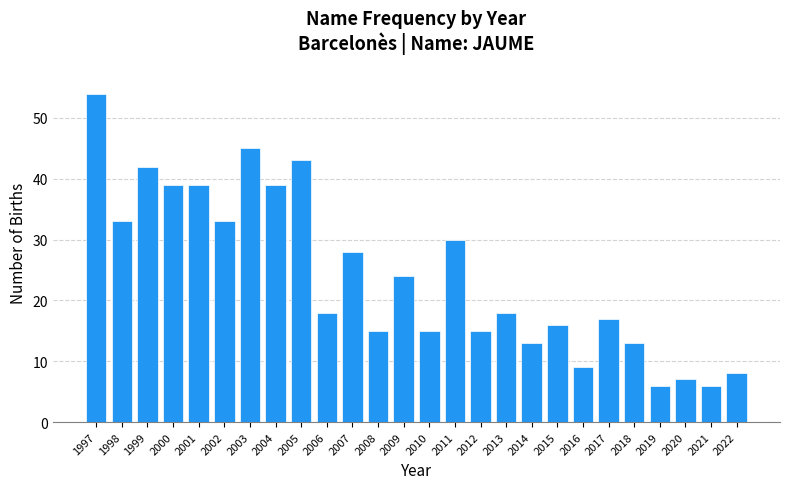

Reading left to right, extract all data points from this chart.

54	33	42	39	39	33	45	39	43	18	28	15	24	15	30	15	18	13	16	9	17	13	6	7	6	8